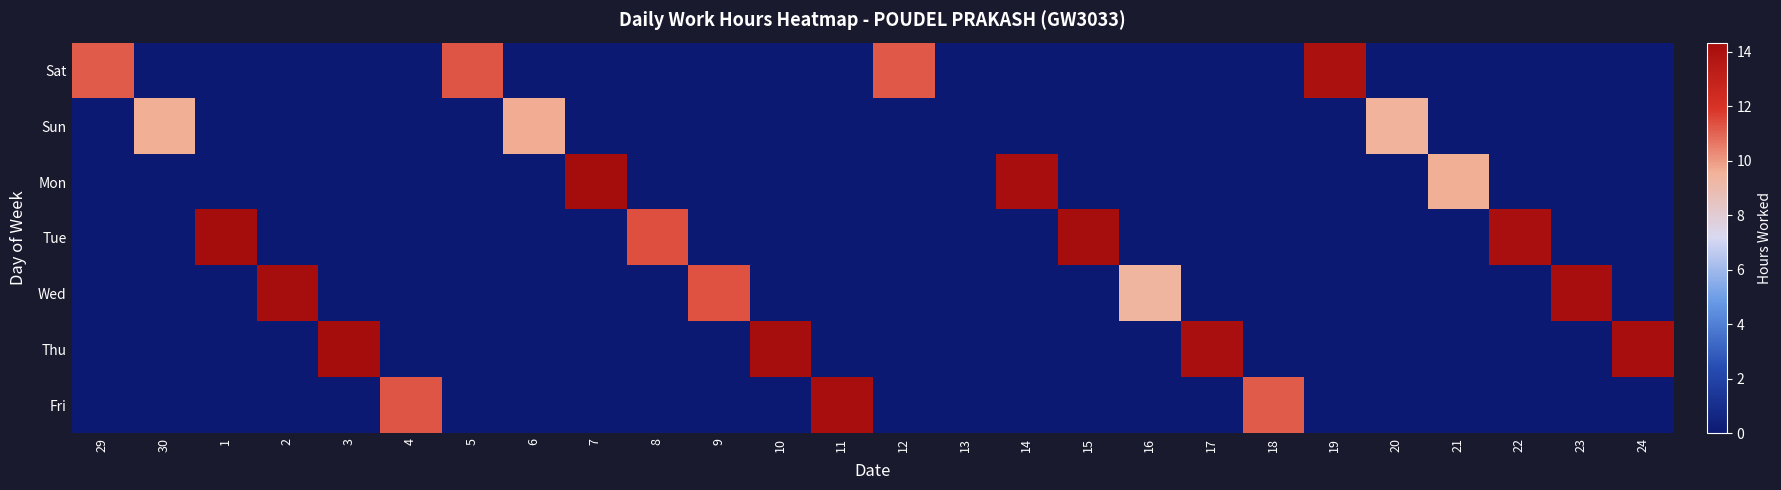

Between 6 and 17, which series saw the biggest shift?

Thu